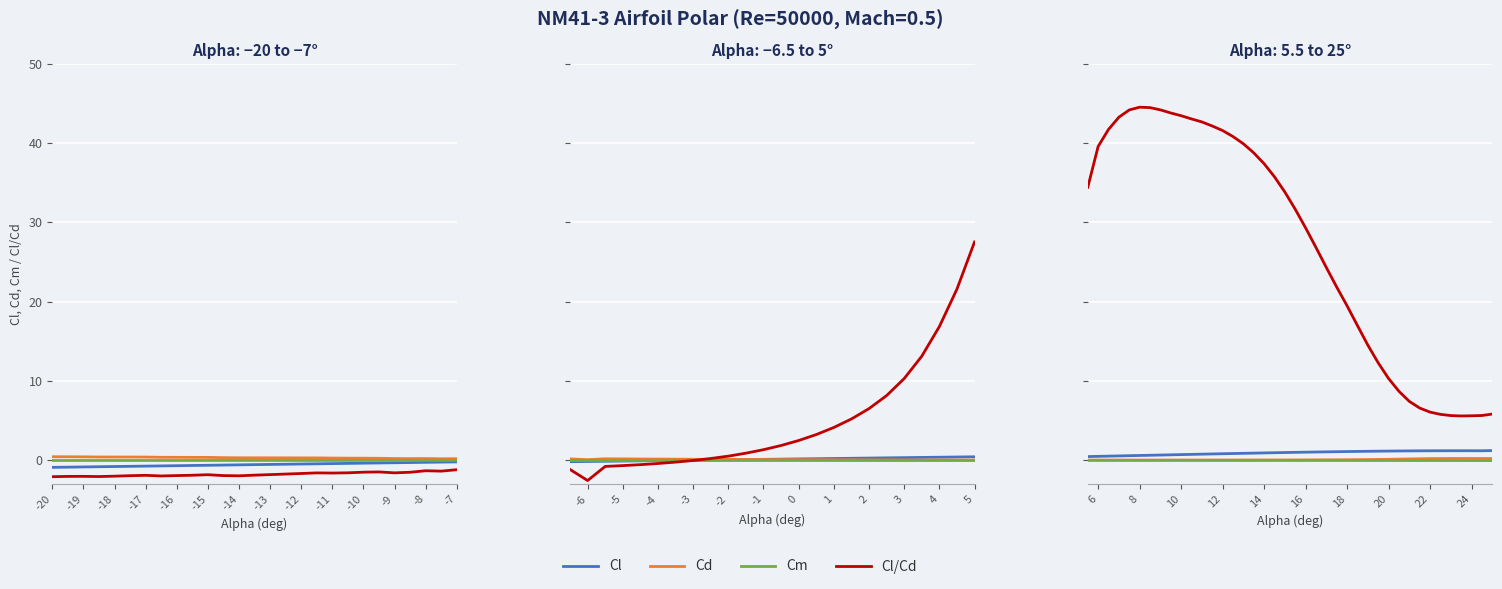

Is it true that Cl/Cd equals 67.3 at -10?

False